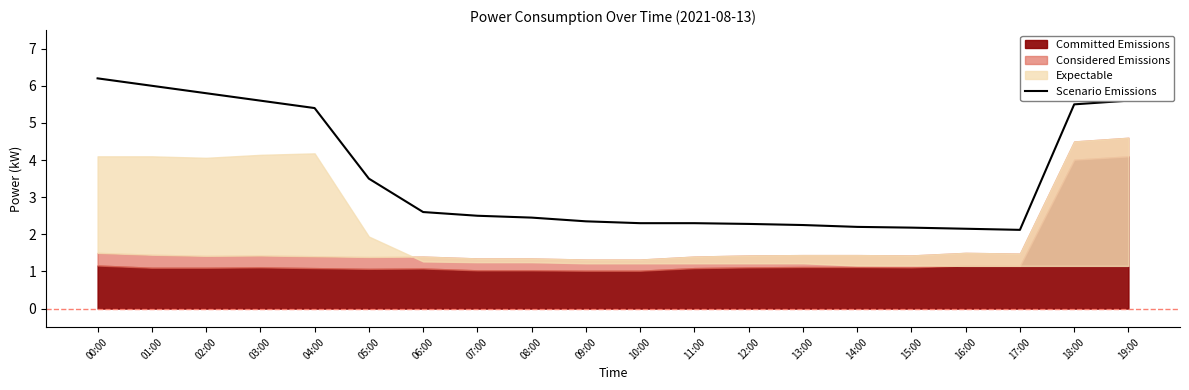

What is the greatest value displayed?

6.2